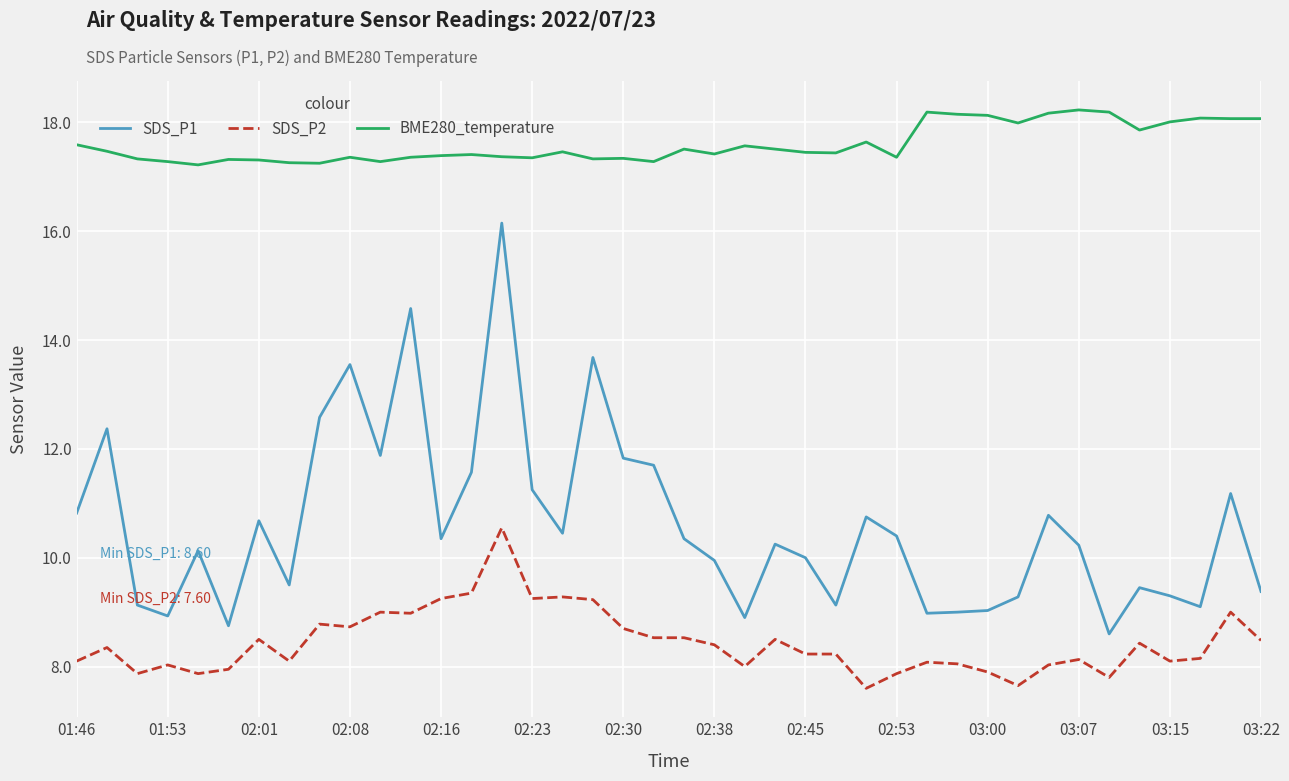

Which series has the largest range (max minus min)?

SDS_P1